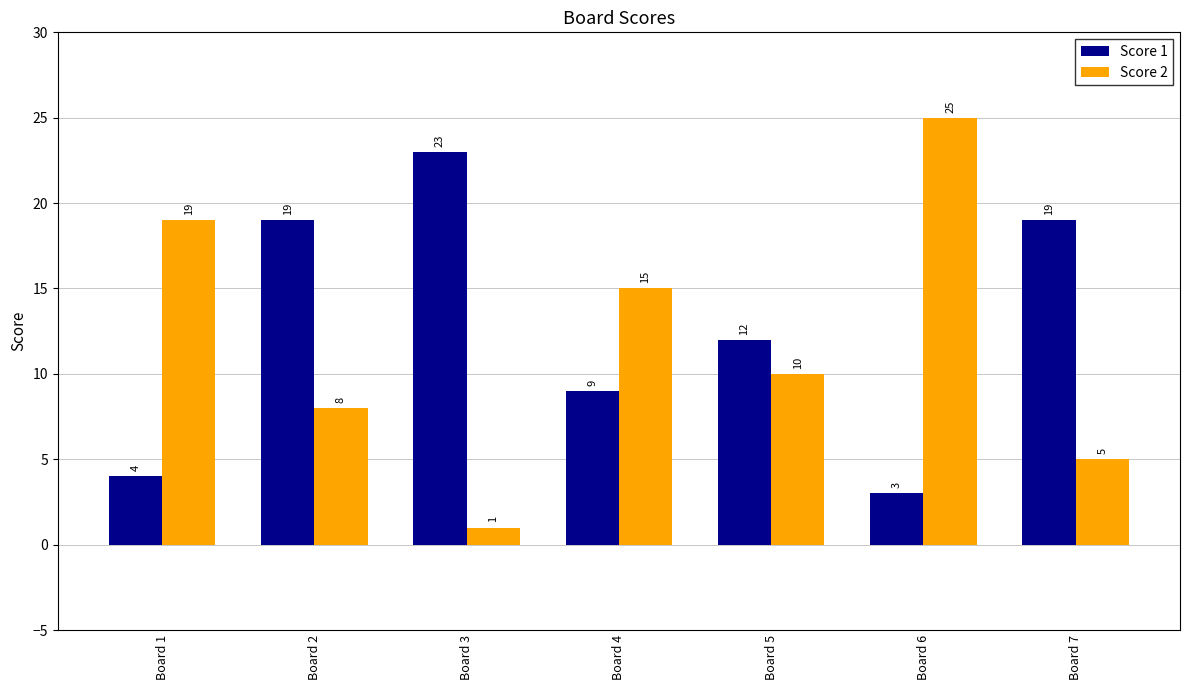

What is the sum of all Score 1 values?

89